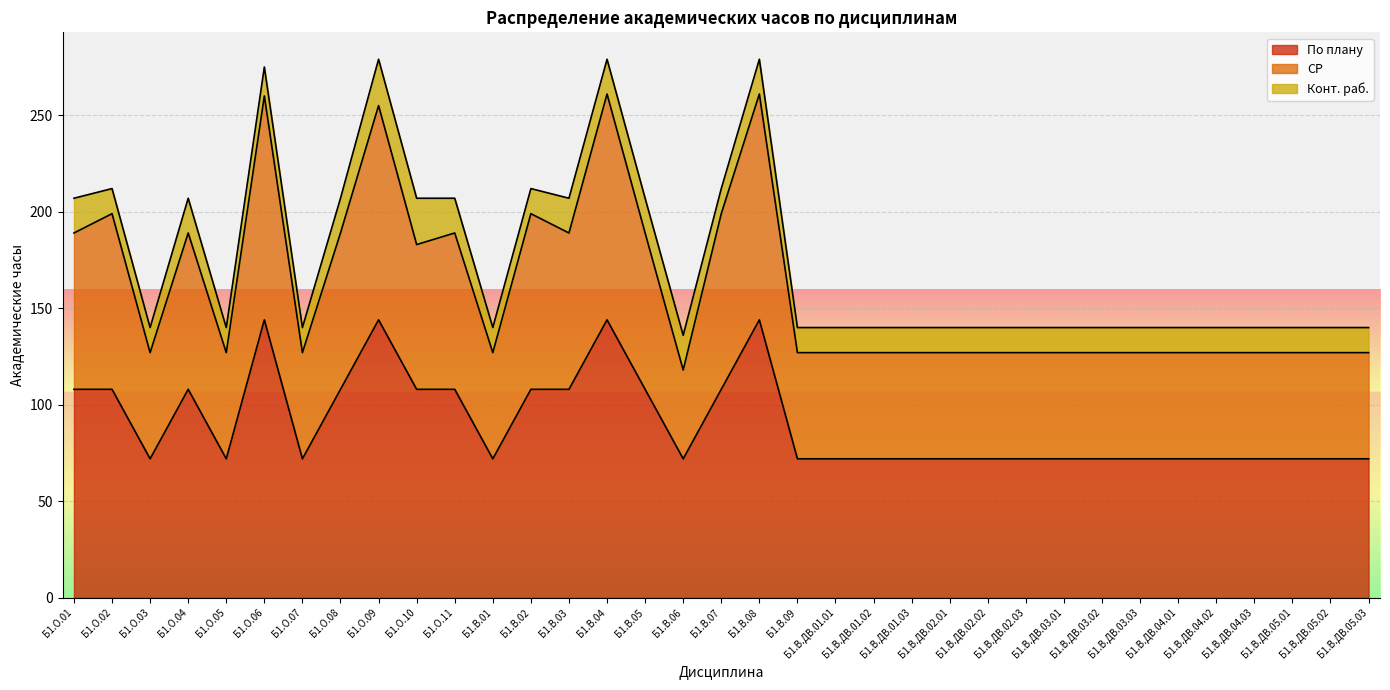

What is the value of the По плану point at the 10th from the left?

108